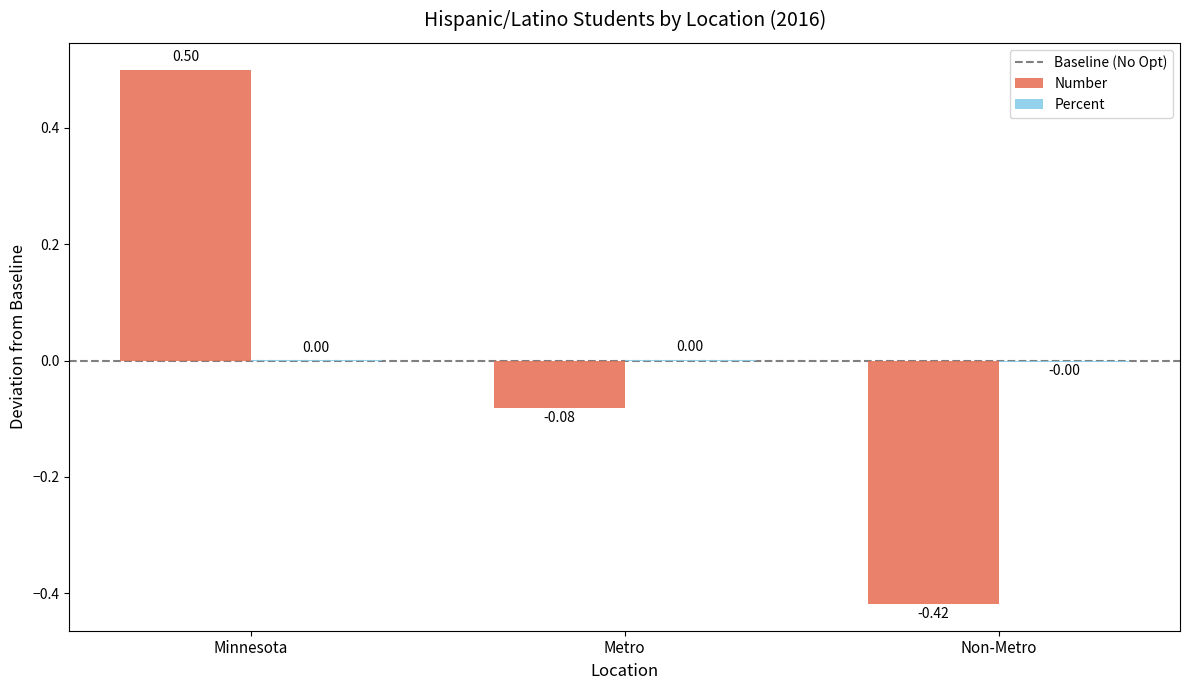

What is the total value across all series at Minnesota?

0.5